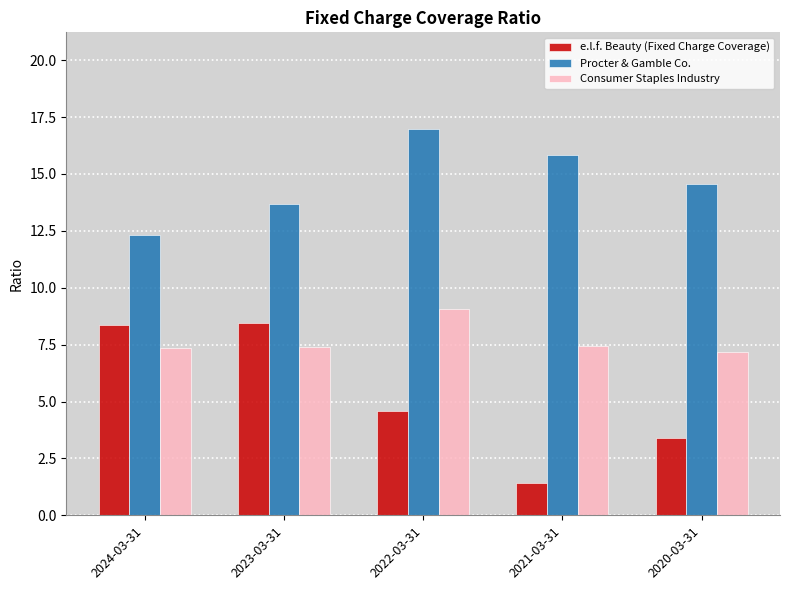

What is the difference between the Consumer Staples Industry values at 2021-03-31 and 2024-03-31?

0.1